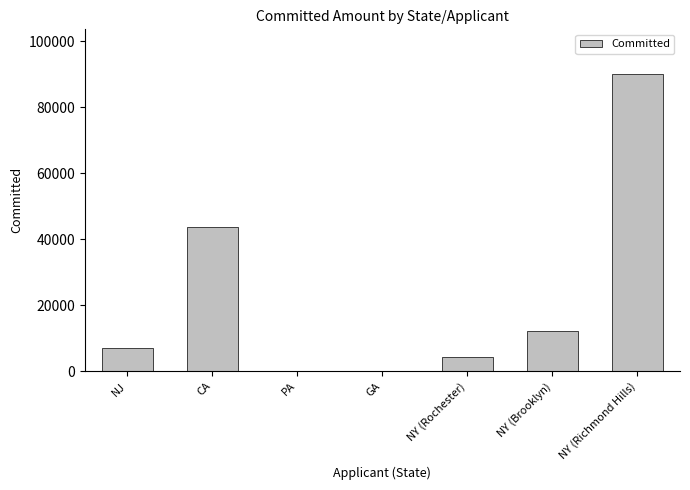

True or false: the data shows 4200 at NY (Rochester).

True